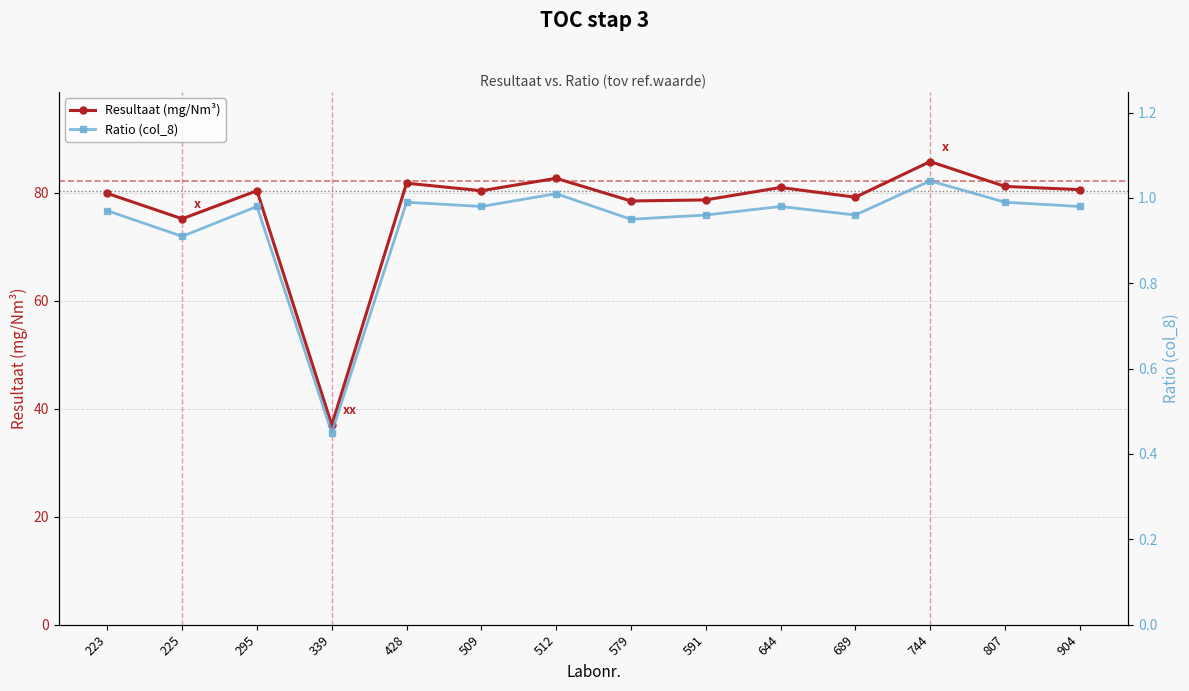

What is the value of the Ratio (col_8) point at the 10th from the left?

1.0